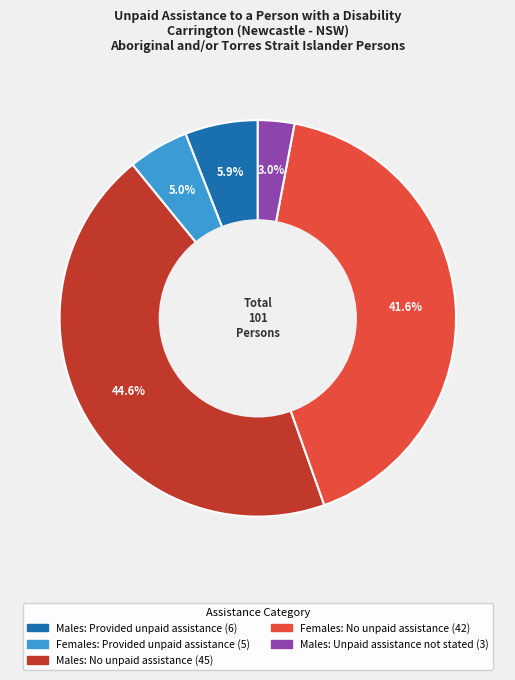

Does any single category account for the majority?

No